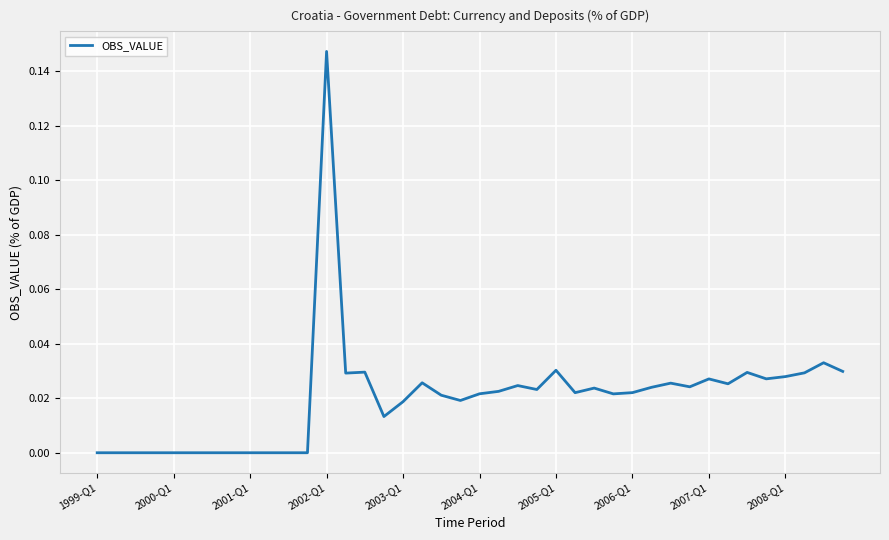

What is the maximum value shown in the chart?

0.1